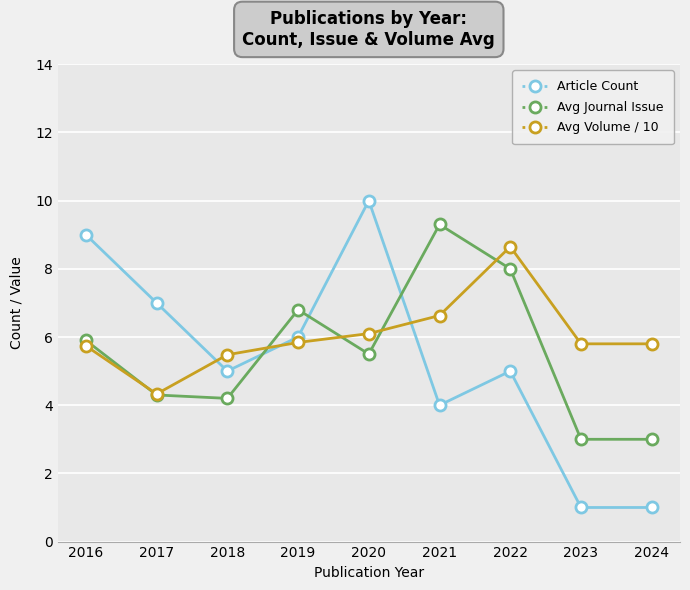

Is the value of Avg Journal Issue at 2023 greater than the value of Article Count at 2019?

No